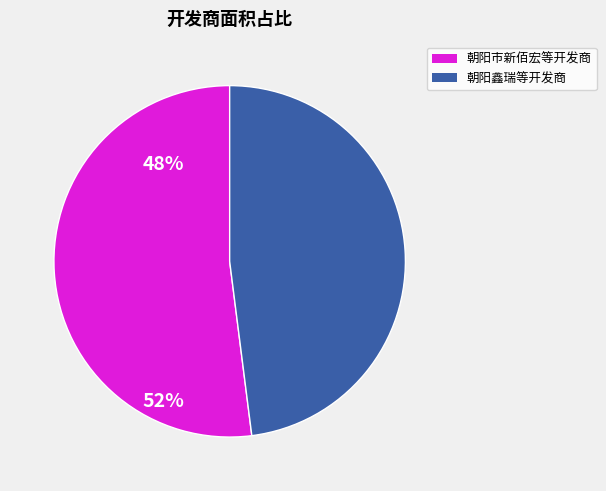

Is there any slice that represents more than half of the pie?

Yes